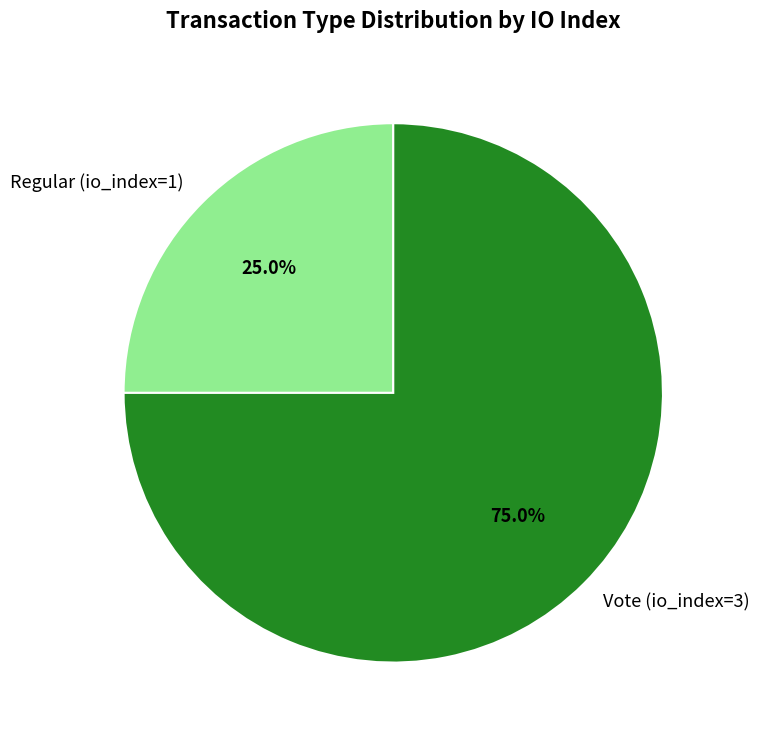

To the nearest percent, what portion does Regular (io_index=1) represent?

25%